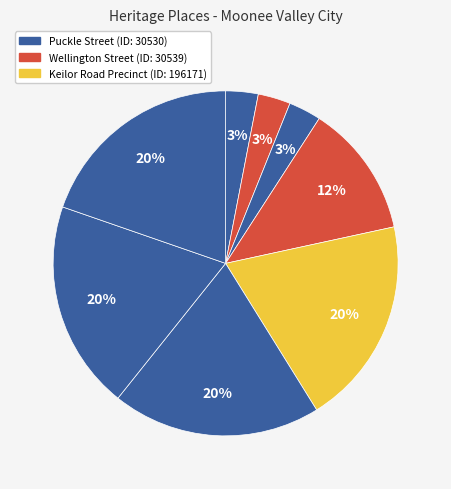

Is there a majority slice in this chart?

No